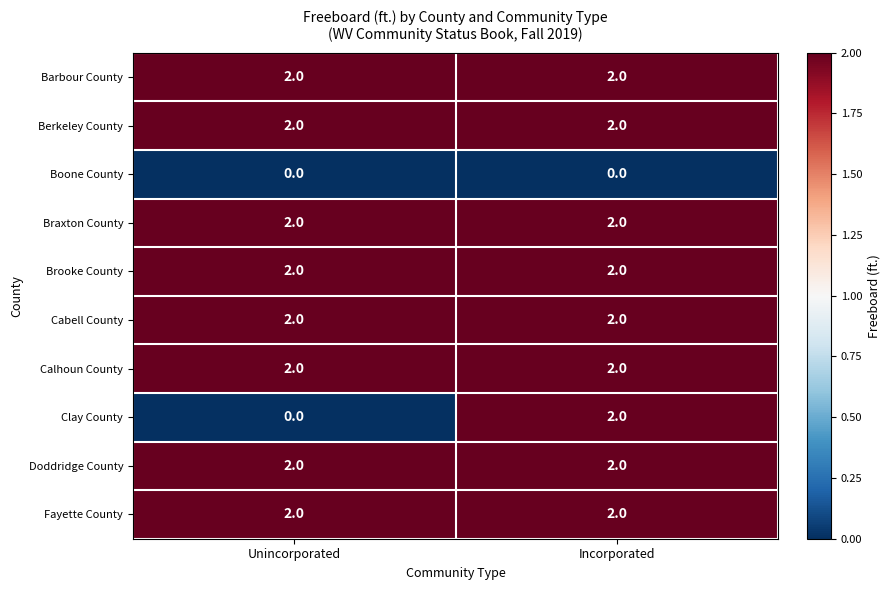

What is the sum of all Barbour County values?

4